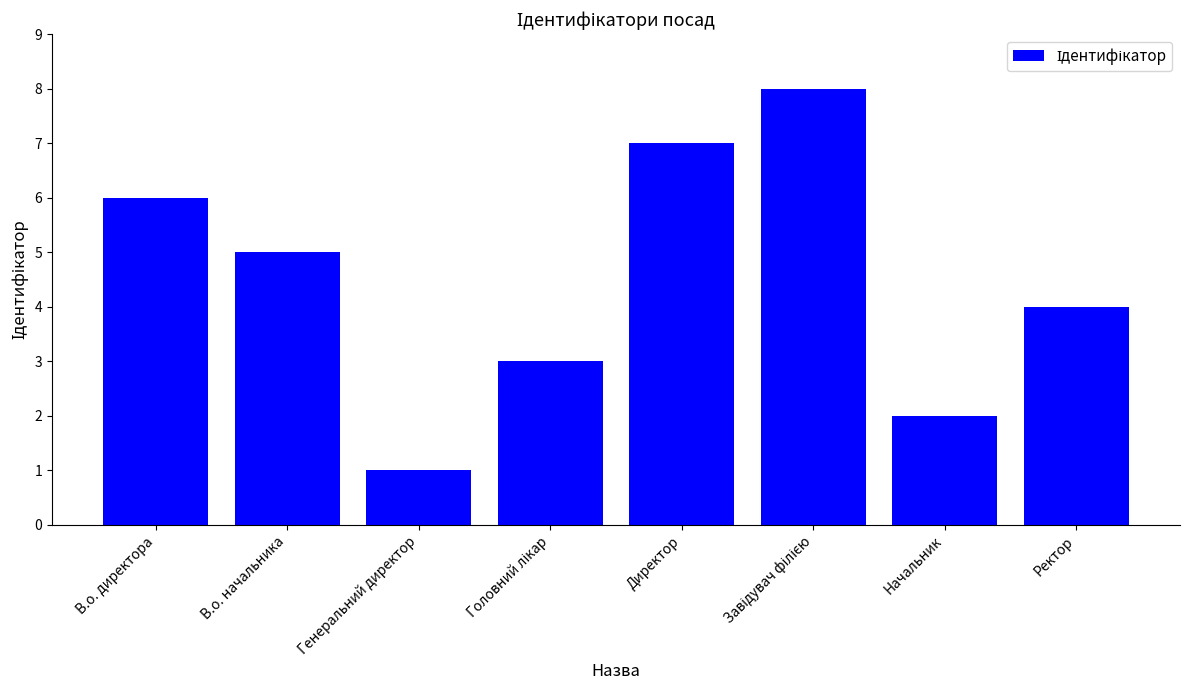

The chart shows a value of 1 at Начальник. True or false?

False